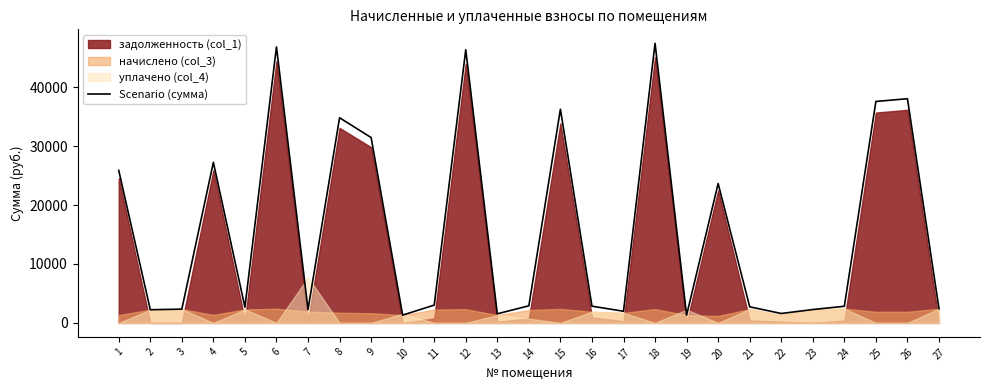

True or false: the data has more than 0 interior local peaks.

True